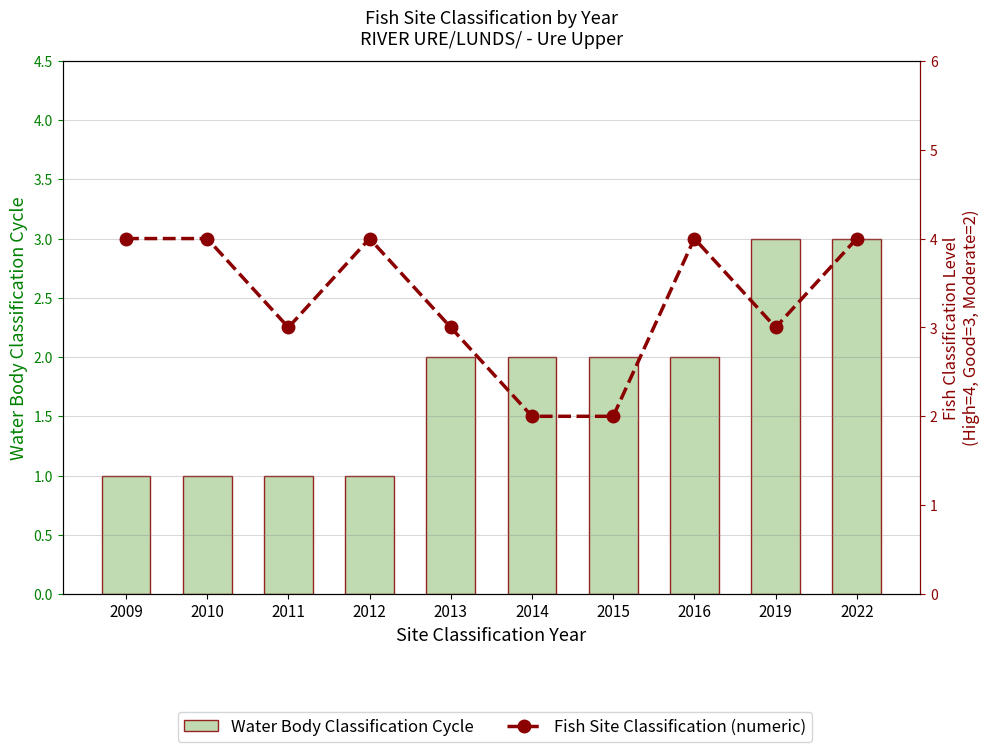

List the series in order of their peak value, highest first.

Fish Site Classification (numeric), Water Body Classification Cycle